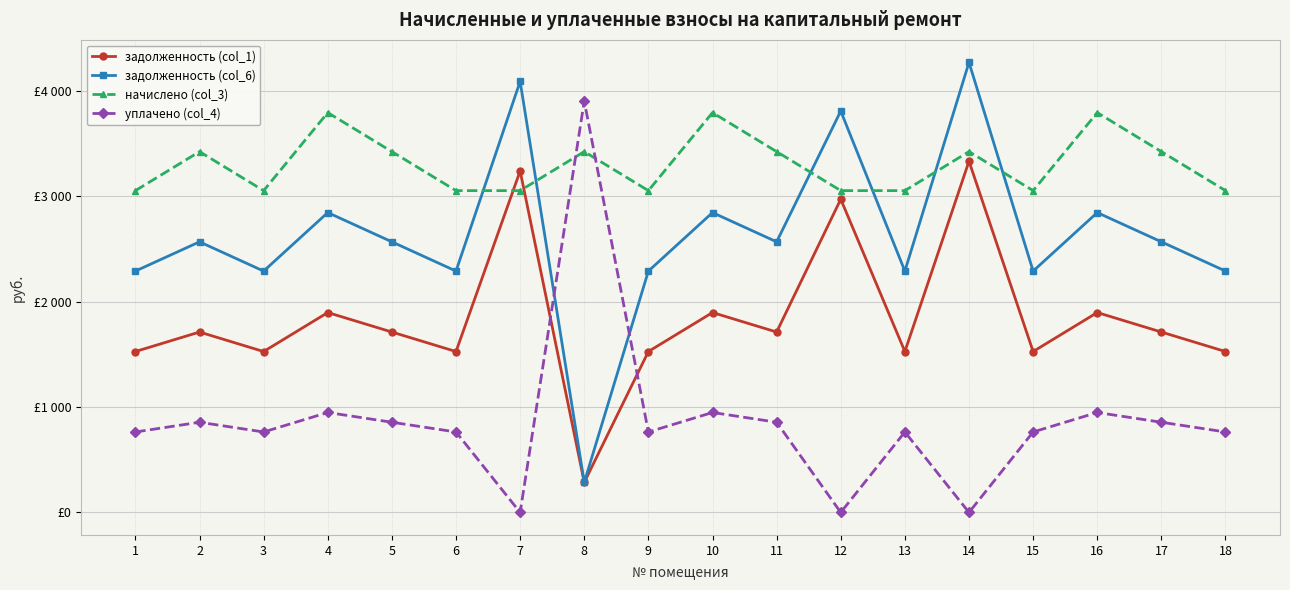

Which series has the largest total across all categories?

начислено (col_3)